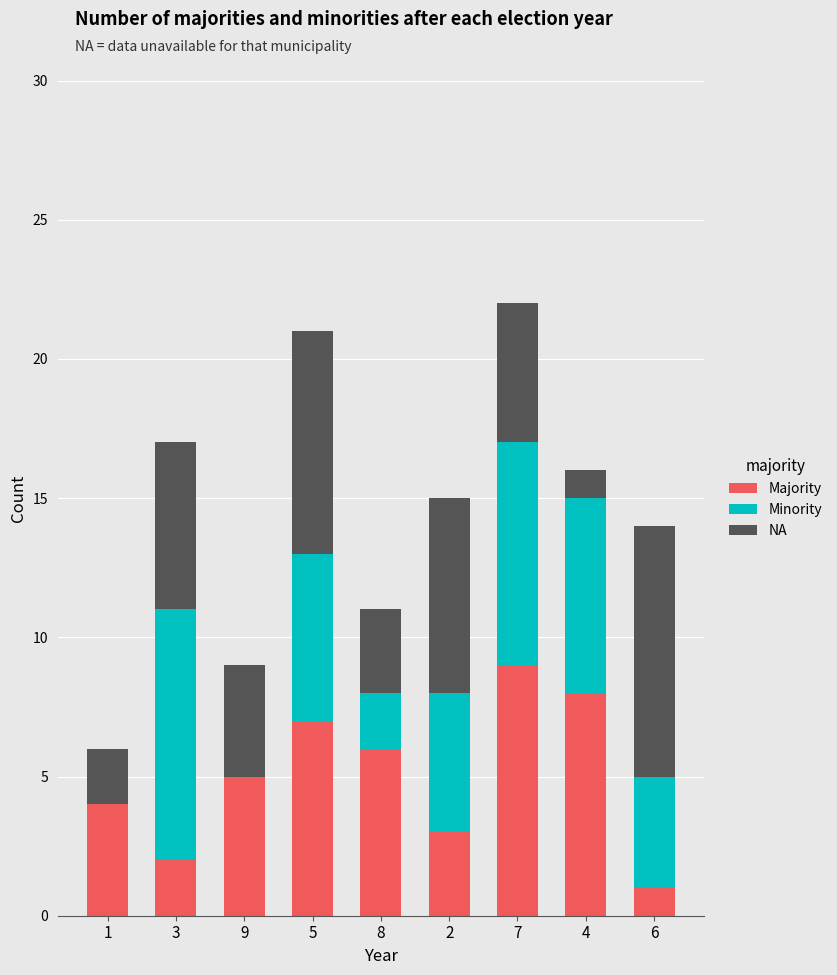

True or false: Majority has a value of 3 at 2.

True